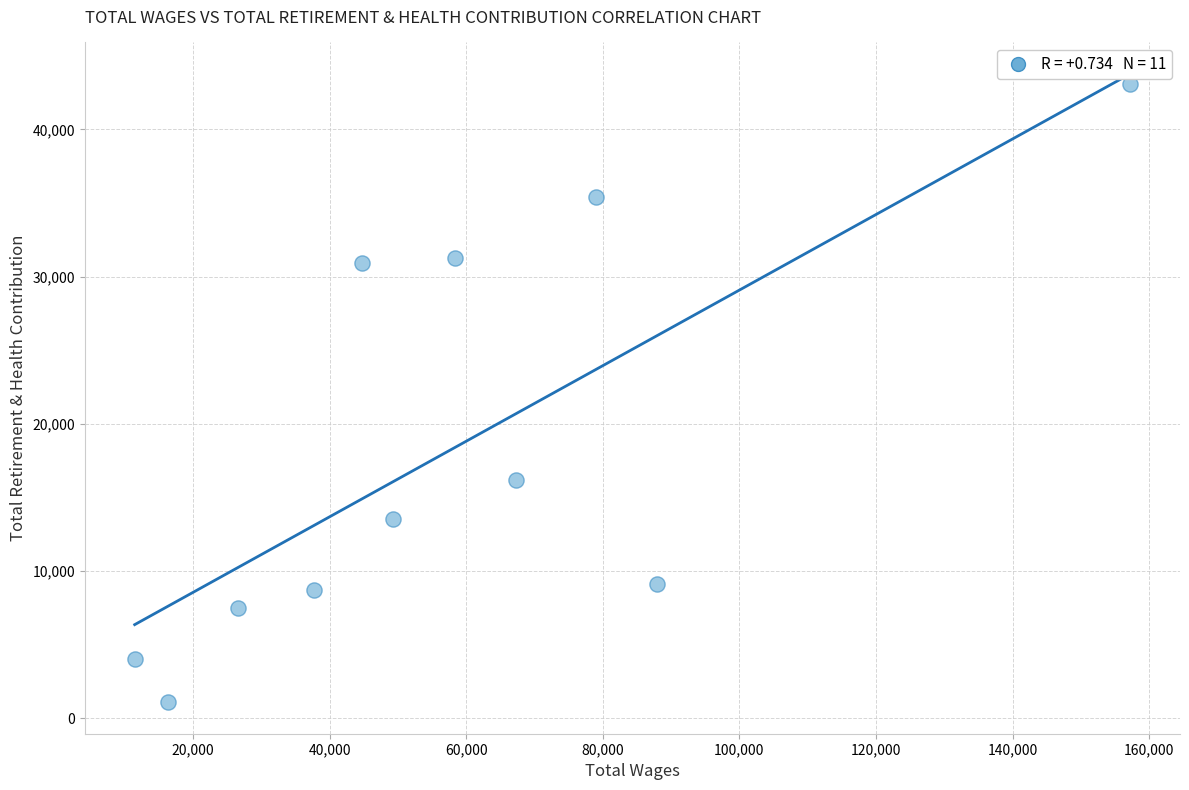

What is the range of X values (max minus min)?

145755